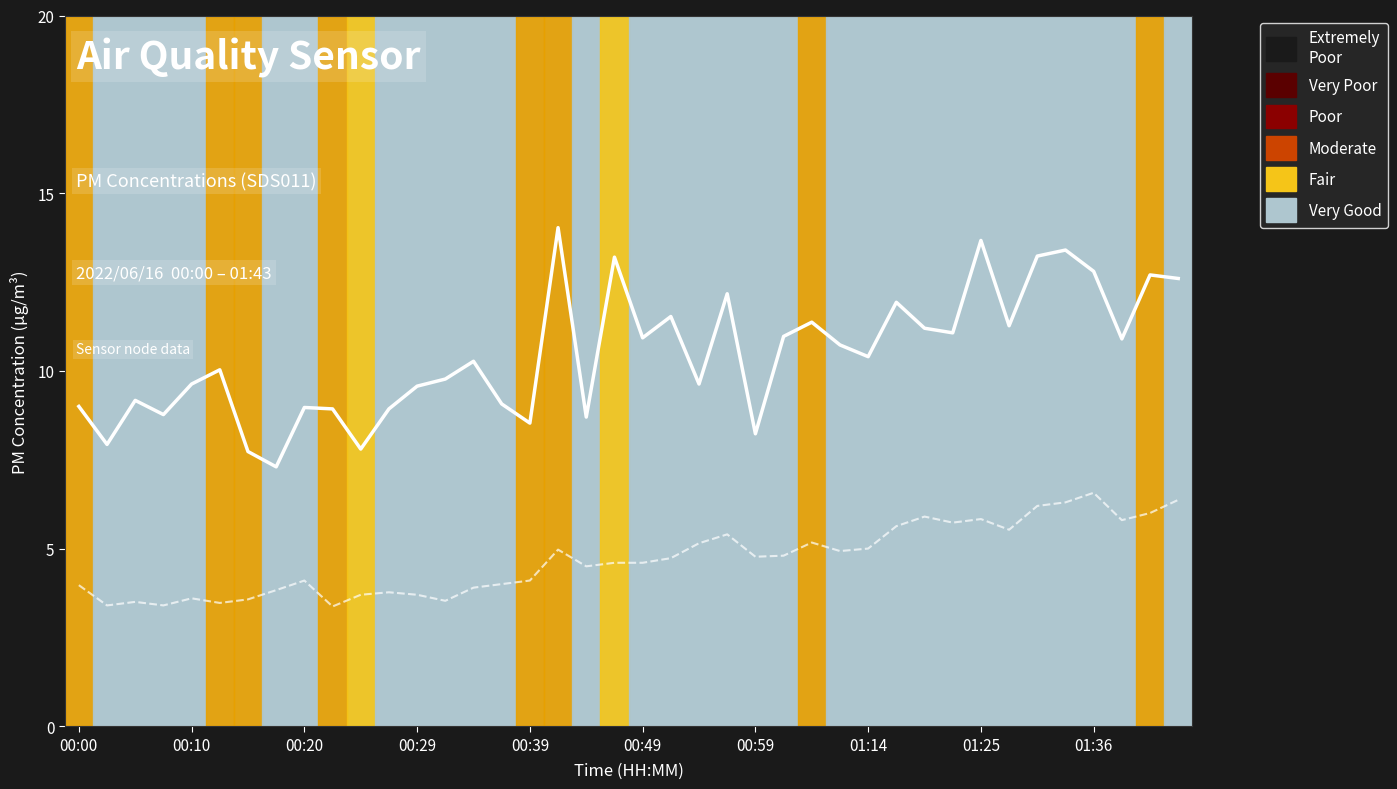

How many lines are shown in the chart?

2